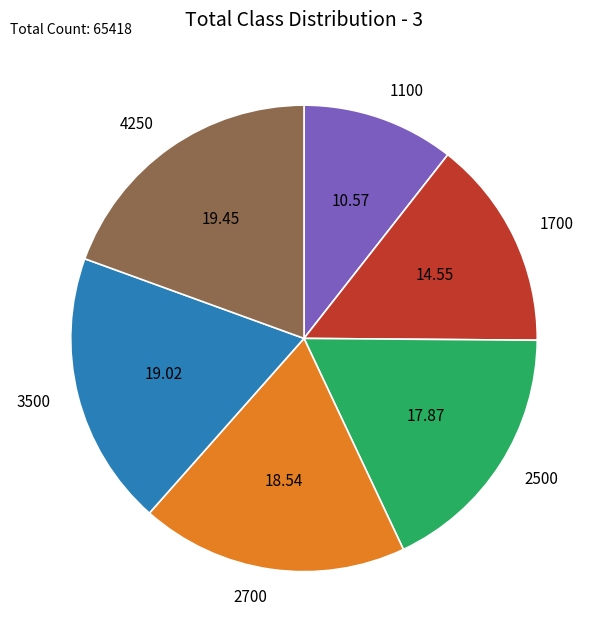

Is it true that 1700 is 15% of the pie?

True